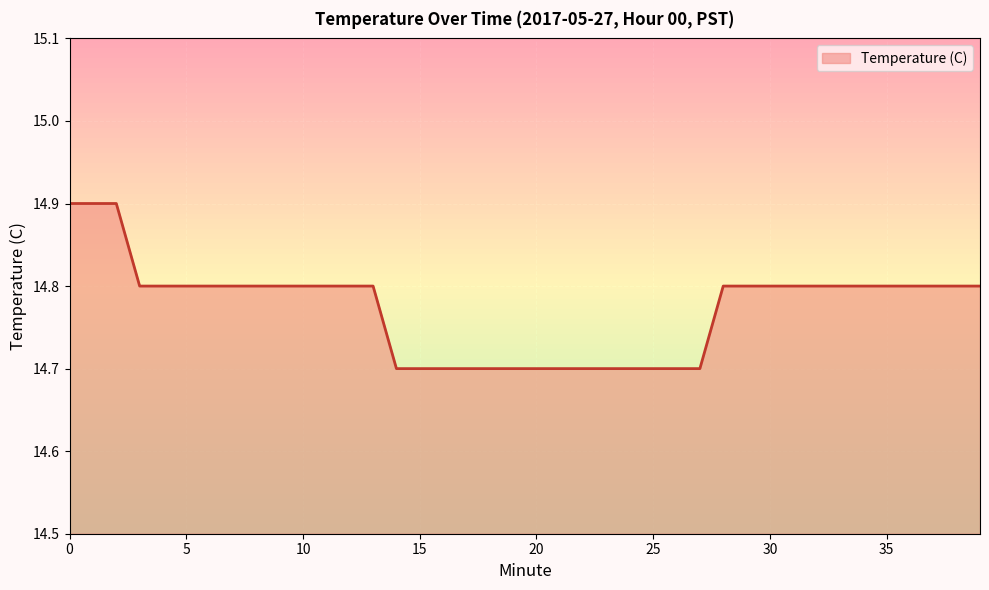

What is the greatest value displayed?

14.9